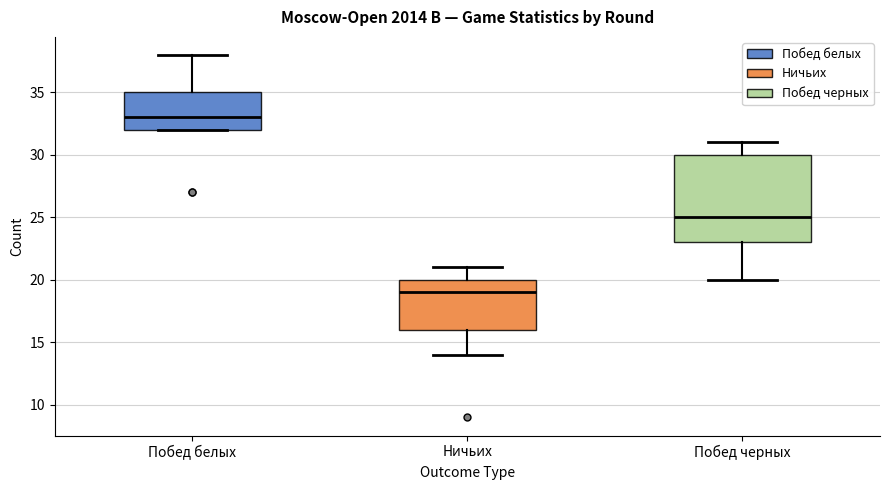

Reading left to right, transcribe this box plot: for each box, give where its median line is, the range the box spans, and where its two whiskers end, as read against the y-axis. The values are not printed on the chart, so give them approximately, as read against the axis.

Побед белых: median 33, box 32 to 35, whiskers 32 to 38
Ничьих: median 19, box 16 to 20, whiskers 14 to 21
Побед черных: median 25, box 23 to 30, whiskers 20 to 31